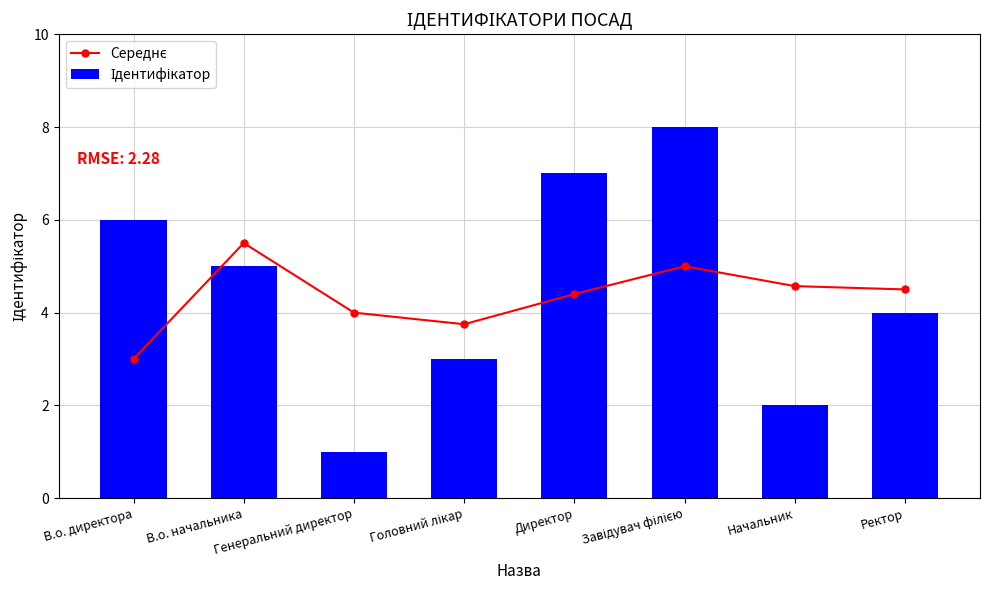

What is the average value of the Середнє series?

4.3